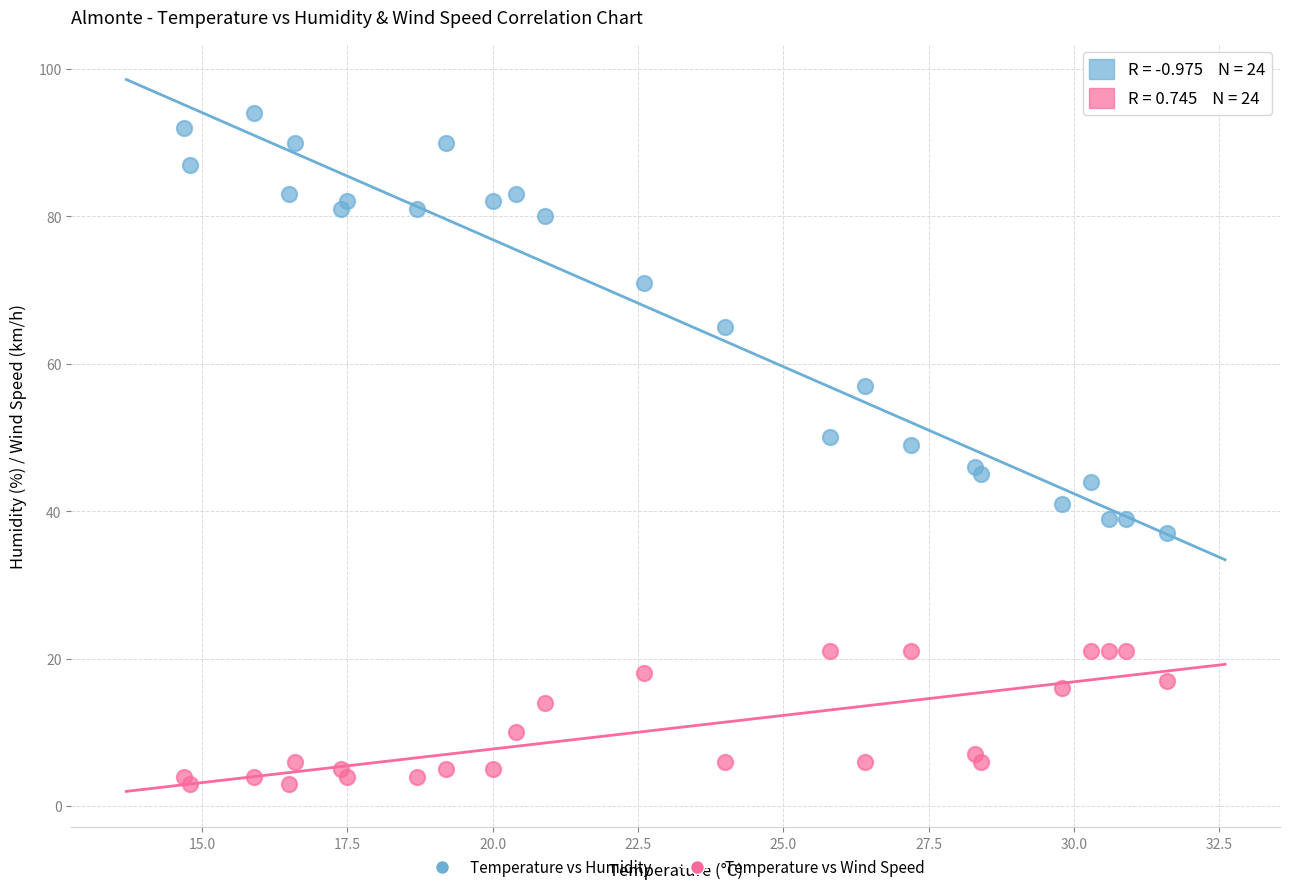

What are all the series names shown in the legend?

Temperature vs Humidity, Temperature vs Wind Speed